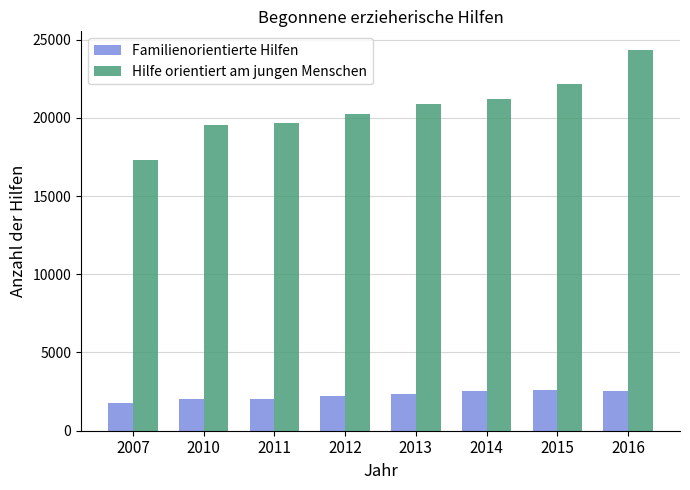

Is the value of Hilfe orientiert am jungen Menschen at 2015 greater than the value of Familienorientierte Hilfen at 2010?

Yes